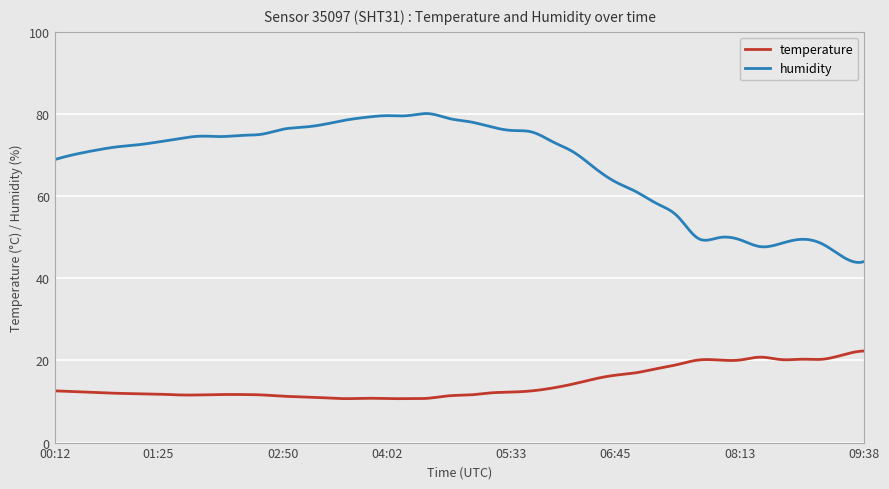

Rank the series by their average value, from lowest to highest.

temperature, humidity